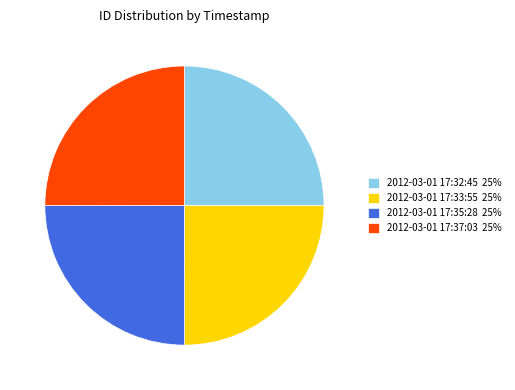

What is the ratio of the value at 2012-03-01 17:35:28 to the value at 2012-03-01 17:32:45?

1.0